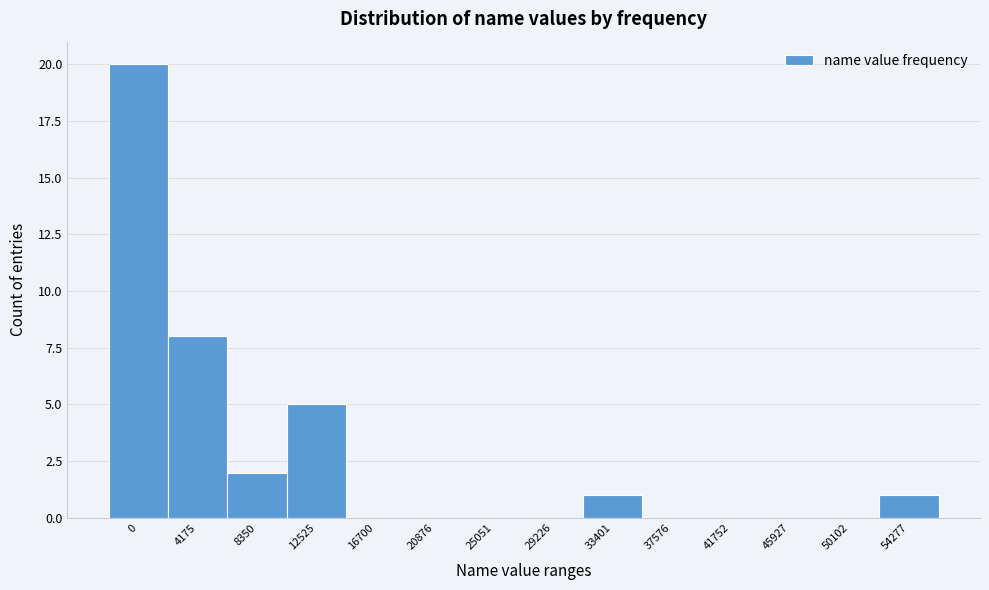

Reading left to right, list all the values displayed in this chart.

0=20	4175=8	8350=2	12525=5	16700=0	20876=0	25051=0	29226=0	33401=1	37576=0	41752=0	45927=0	50102=0	54277=1